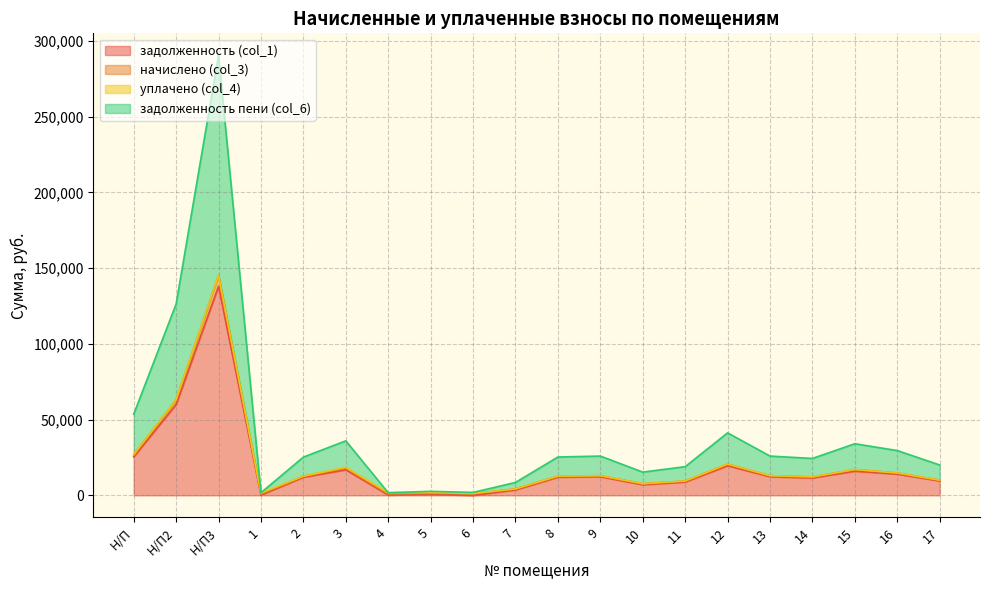

Is it true that задолженность (col_1) equals 12311.4 at 9?

True